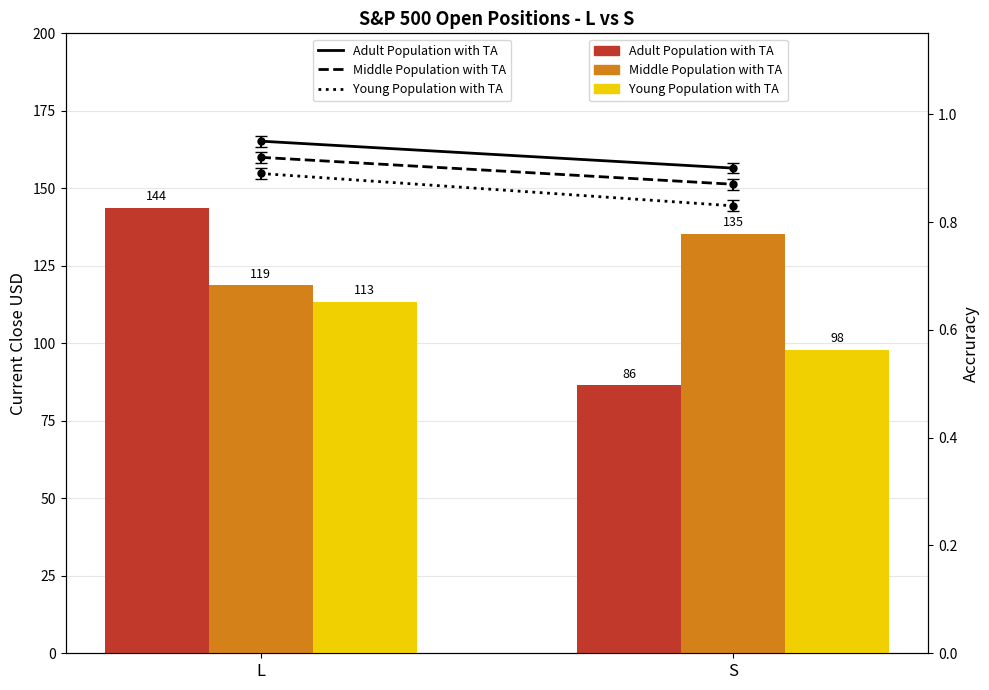

What value does the Young Population with TA series have at S?

0.8